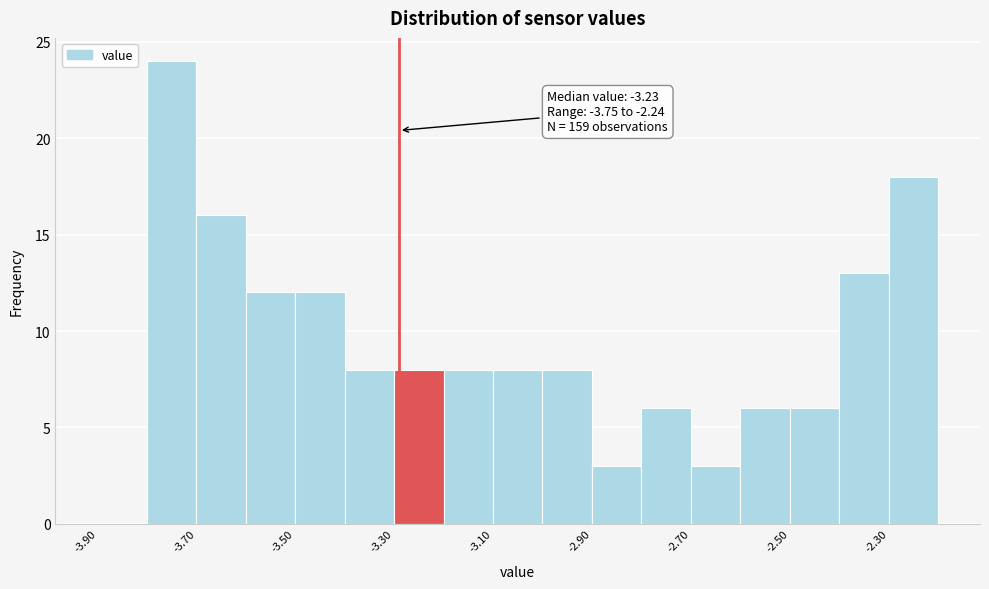

Which range on the x-axis has the tallest bar?

-3.8 to -3.7